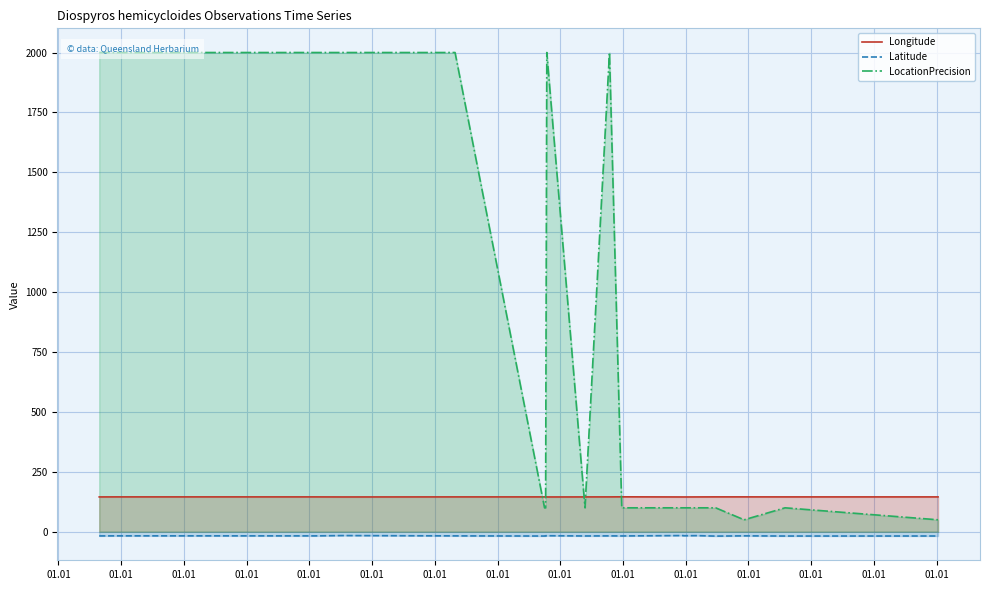

True or false: Latitude has a value of -17.1 at 01.01.

True